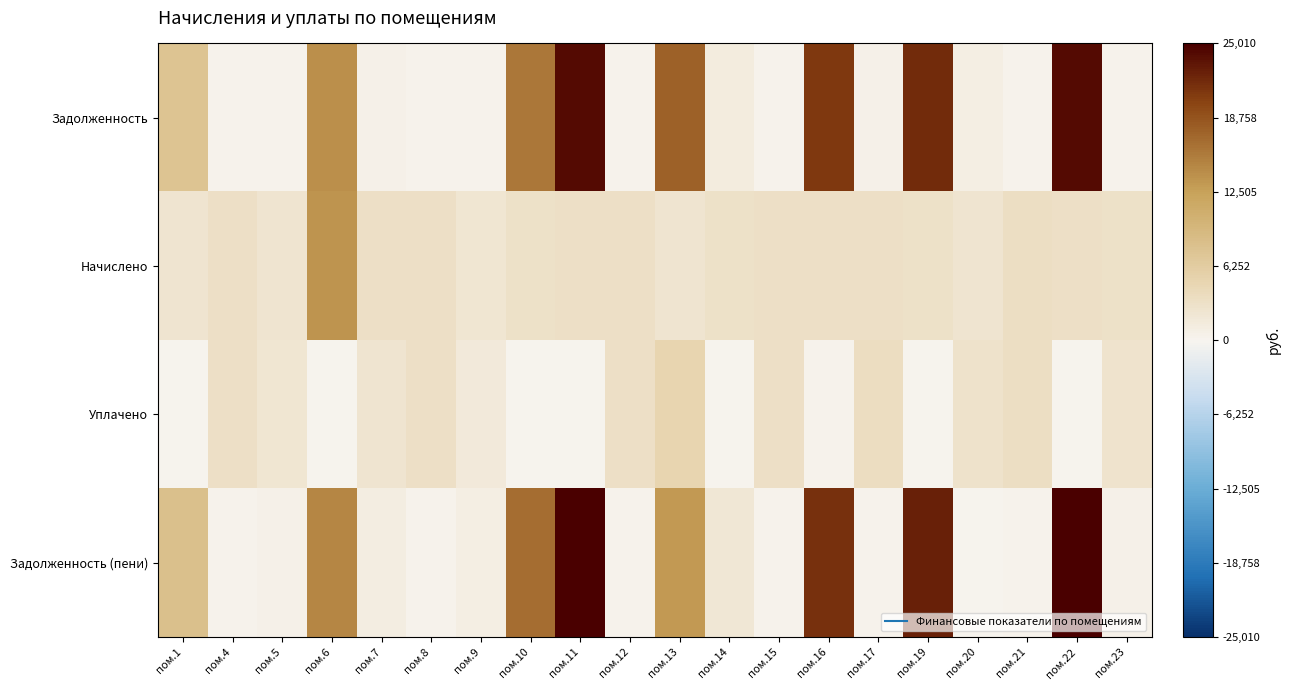

Reading left to right, extract all data points from this chart.

Задолженность: пом.1=7544.3	пом.4=276.2	пом.5=199.7	пом.6=13922.9	пом.7=547.5	пом.8=276.2	пом.9=389.7	пом.10=15979.7	пом.11=24134.8	пом.12=276.2	пом.13=17605.6	пом.14=1286.1	пом.15=273.8	пом.16=20785.3	пом.17=543.4	пом.19=21833.8	пом.20=806.1	пом.21=279.2	пом.22=24187.7	пом.23=247.7
Начислено: пом.1=2396.4	пом.4=3314.3	пом.5=2396.4	пом.6=13539.0	пом.7=3285.1	пом.8=3314.3	пом.9=2338.2	пом.10=2971.9	пом.11=3285.1	пом.12=3314.3	пом.13=2396.4	пом.14=2971.9	пом.15=3285.1	пом.16=3314.3	пом.17=3263.3	пом.19=2971.9	пом.20=2418.2	пом.21=3350.6	пом.22=3292.3	пом.23=2971.9
Уплачено: пом.1=0.0	пом.4=3314.3	пом.5=2196.7	пом.6=0.0	пом.7=2463.8	пом.8=3314.3	пом.9=1751.8	пом.10=0.0	пом.11=0.0	пом.12=3314.3	пом.13=5000.0	пом.14=0.0	пом.15=3285.1	пом.16=300.0	пом.17=3517.2	пом.19=0.0	пом.20=2821.3	пом.21=3351.0	пом.22=0.0	пом.23=2726.0
Задолженность (пени): пом.1=8143.4	пом.4=276.2	пом.5=399.4	пом.6=14665.9	пом.7=1095.0	пом.8=276.2	пом.9=974.2	пом.10=16722.7	пом.11=24956.0	пом.12=276.2	пом.13=13204.7	пом.14=2029.1	пом.15=273.8	пом.16=21313.9	пом.17=271.5	пом.19=22576.8	пом.20=0.0	пом.21=278.8	пом.22=25010.7	пом.23=494.6